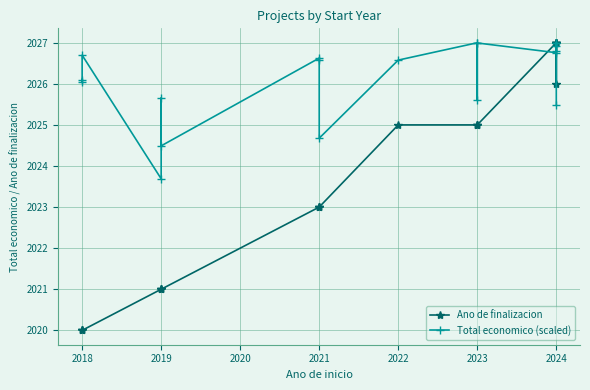

Which series has the widest spread of values?

Ano de finalizacion